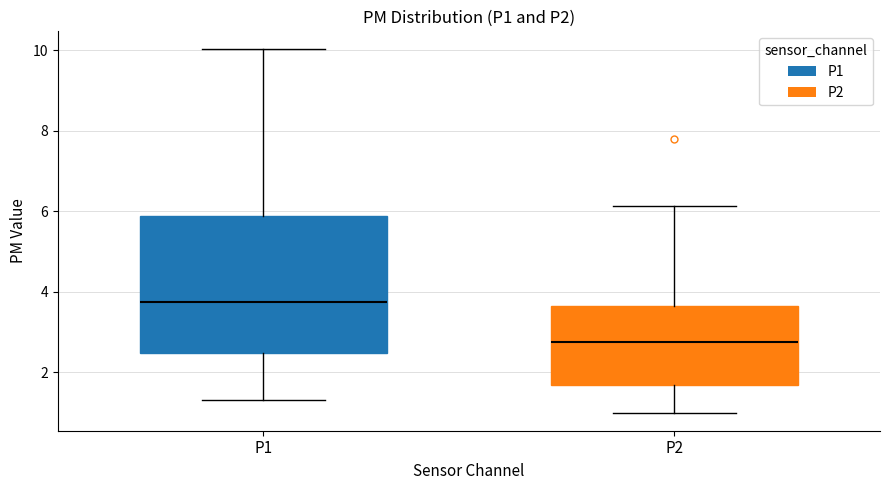

Where is the lower edge of the box for P1 on the y-axis? The values are not printed on the chart, so give them approximately, as read against the axis.

2.4